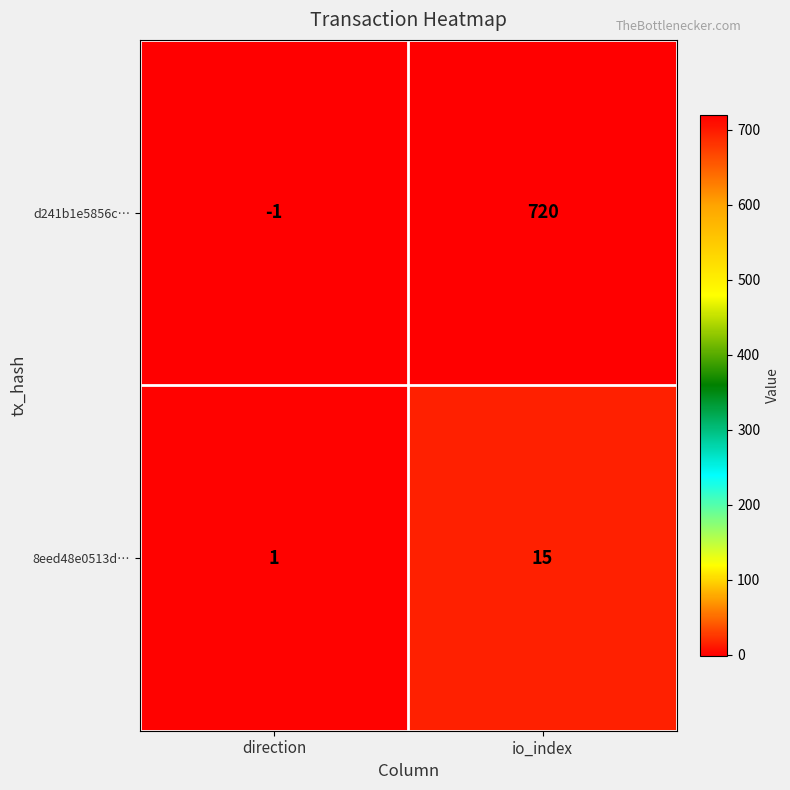

What is the total value across all series at io_index?

735